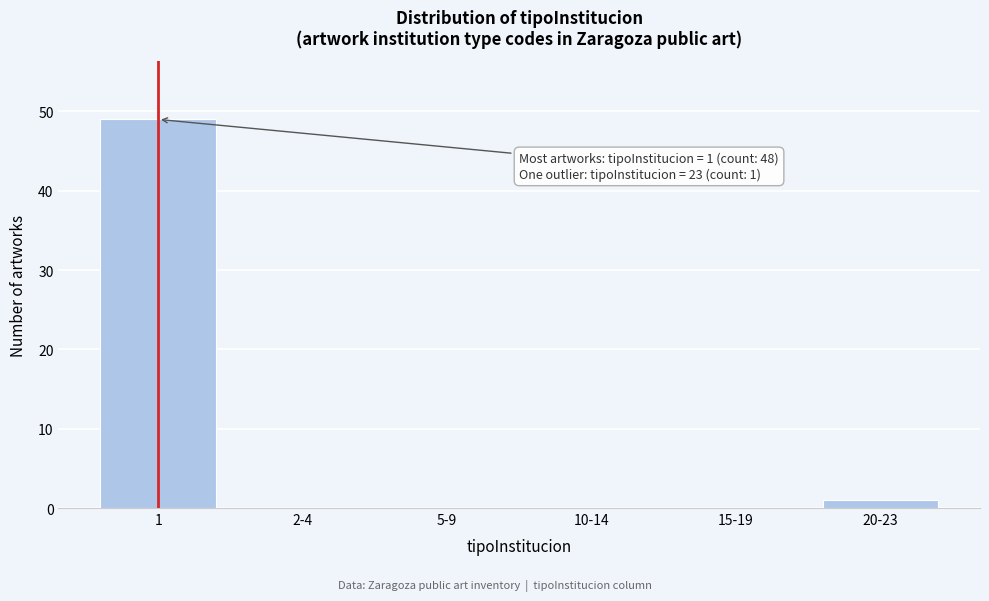

Reading left to right, extract all data points from this chart.

1=49	2-4=0	5-9=0	10-14=0	15-19=0	20-23=1